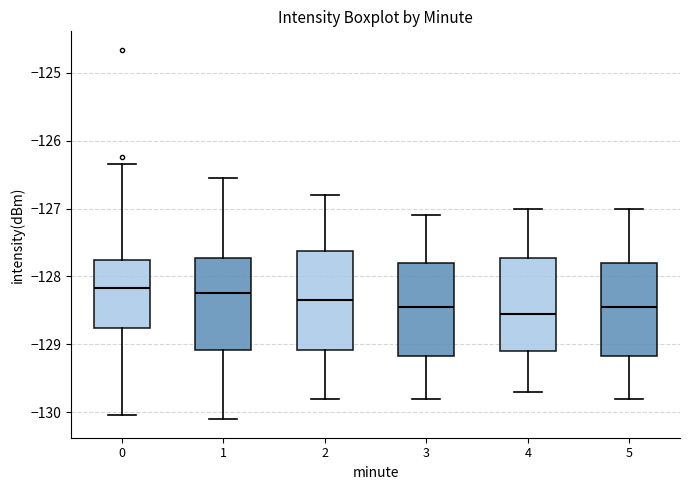

Which box's median line is the lowest?

4